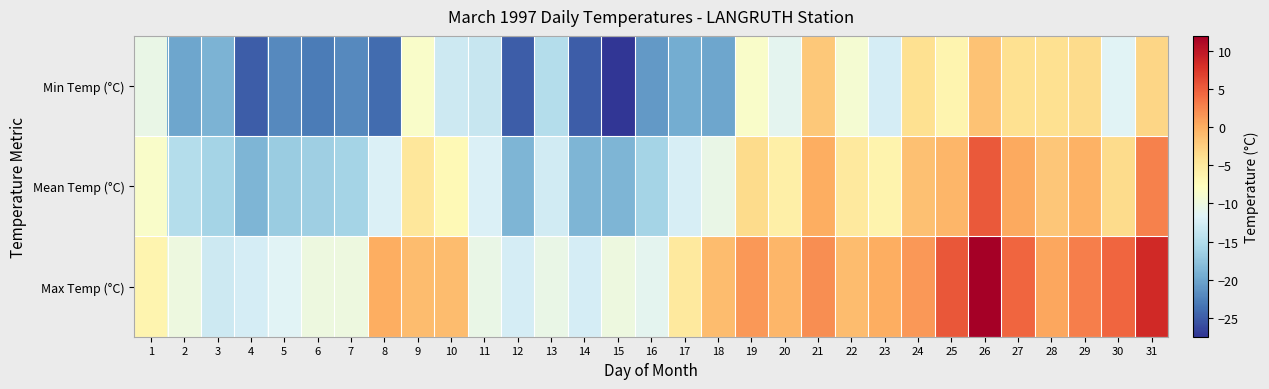

Rank the series by their average value, from lowest to highest.

Min Temp (°C), Mean Temp (°C), Max Temp (°C)